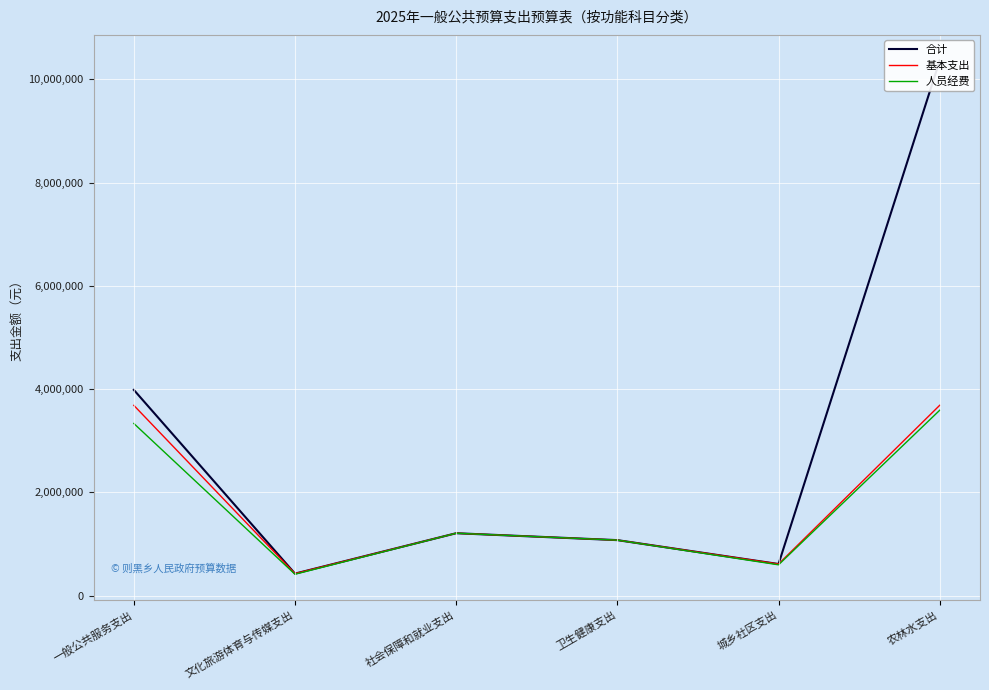

What are all the series names shown in the legend?

合计, 基本支出, 人员经费